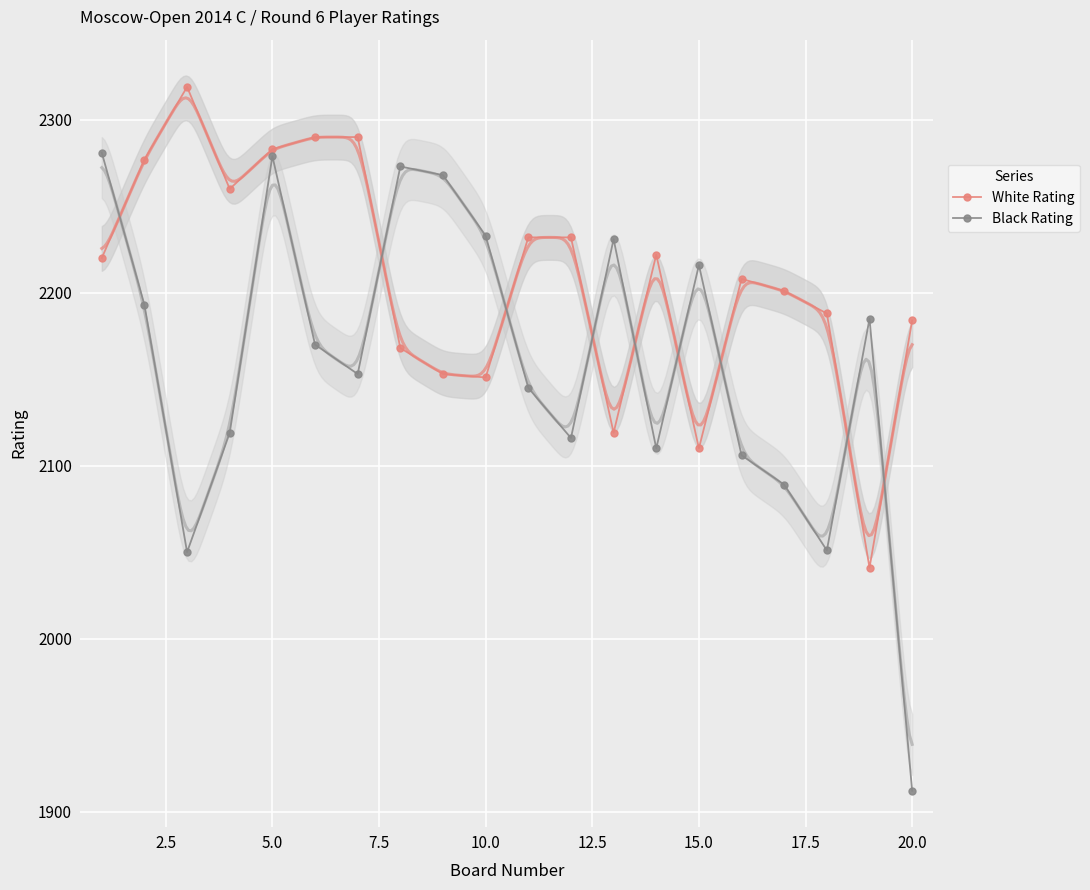

Is this an area chart (filled region under the line)?

No